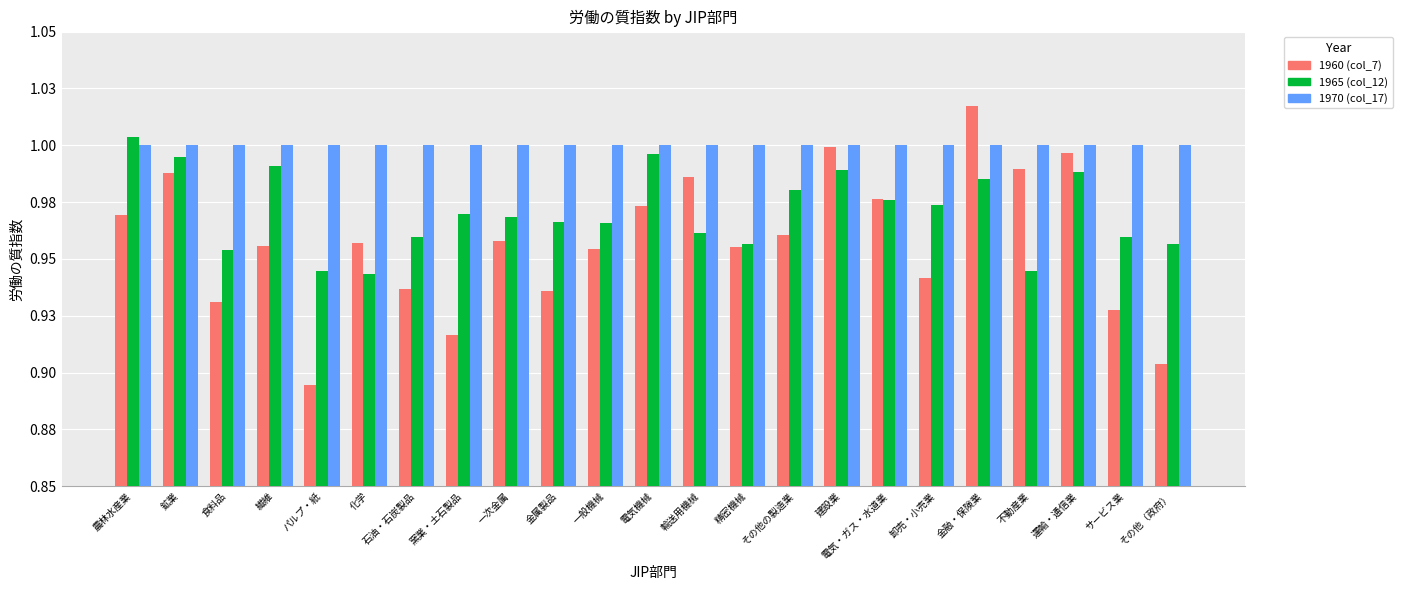

The value of 1965 (col_12) at 繊維 is 1.0. True or false?

True